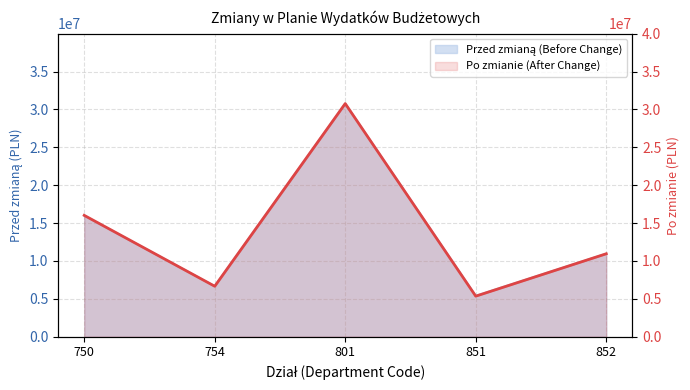

At which category does the chart reach its peak across all series?

801